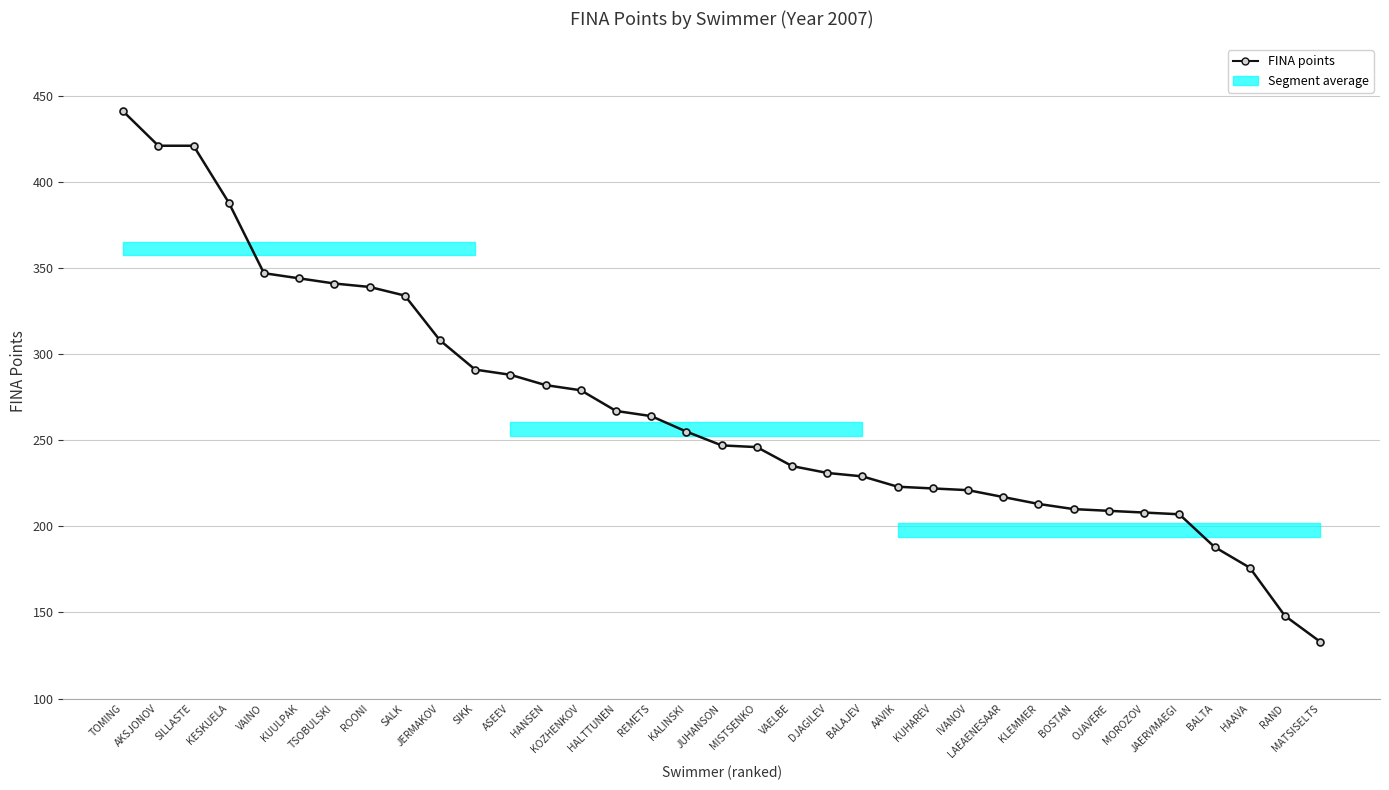

Is it true that the value at MISTSENKO is 246?

True